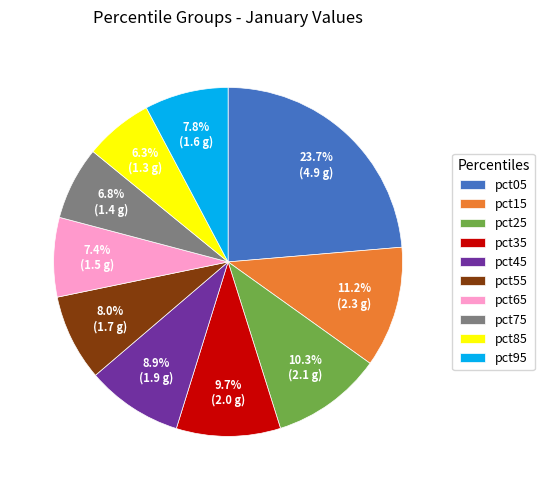

Do pct05 and pct85 together represent more than half of the pie?

No